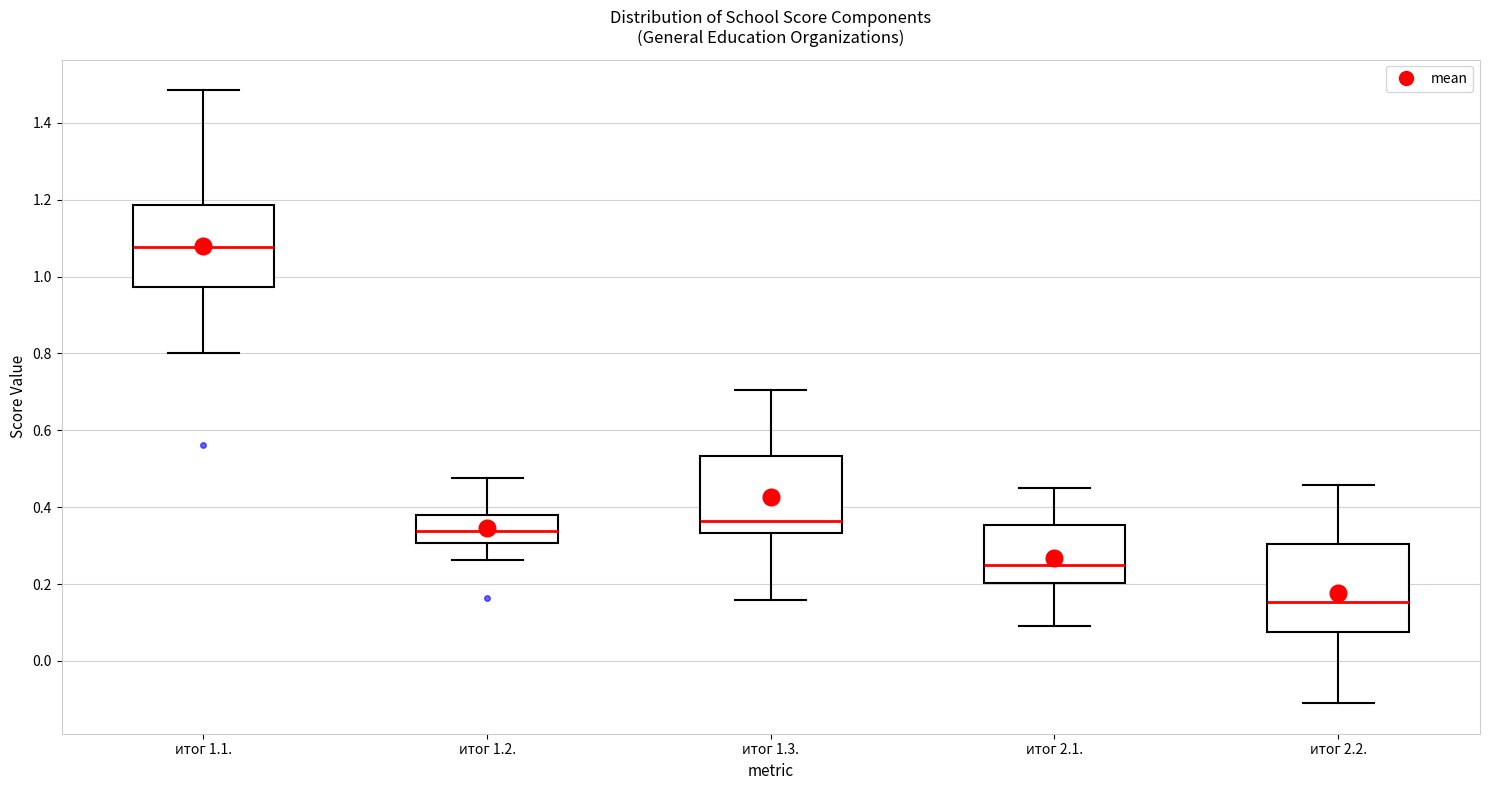

Reading left to right, read every box against the y-axis: the position of its median line, the range the box covers, and the ends of its whiskers. The values are not printed on the chart, so give them approximately, as read against the axis.

итог 1.1.: median 1.08, box 0.98 to 1.18, whiskers 0.80 to 1.48
итог 1.2.: median 0.34, box 0.30 to 0.38, whiskers 0.26 to 0.48
итог 1.3.: median 0.36, box 0.34 to 0.54, whiskers 0.16 to 0.70
итог 2.1.: median 0.24, box 0.20 to 0.36, whiskers 0.10 to 0.44
итог 2.2.: median 0.16, box 0.08 to 0.30, whiskers -0.10 to 0.46